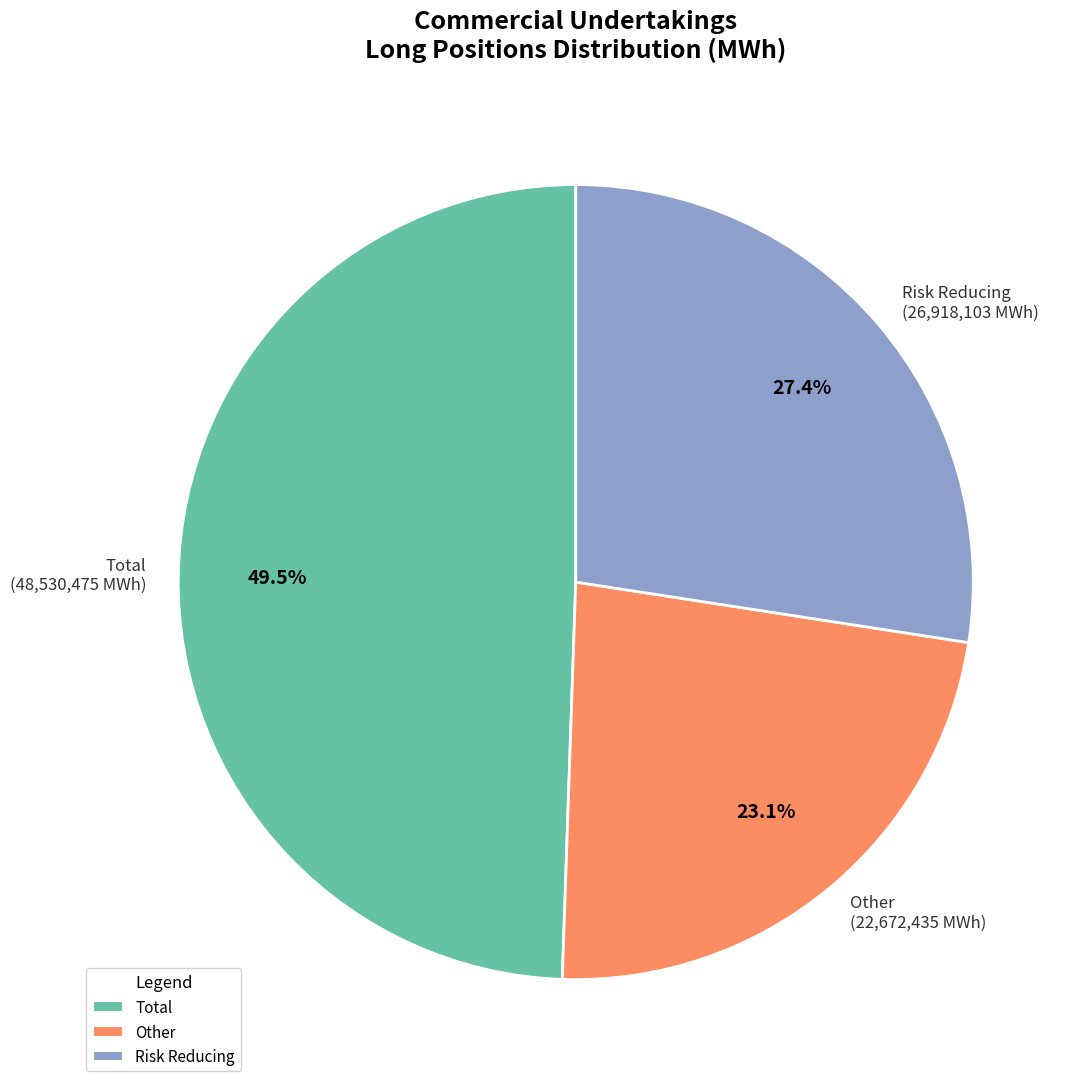

Which has a higher value, Risk Reducing or Other?

Risk Reducing